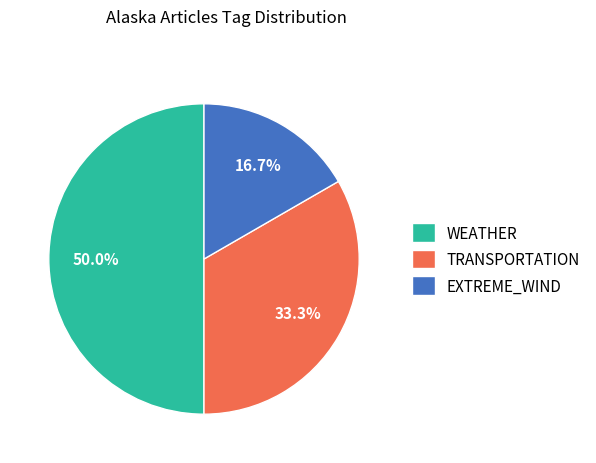

Rank the categories by value from lowest to highest.

EXTREME_WIND, TRANSPORTATION, WEATHER